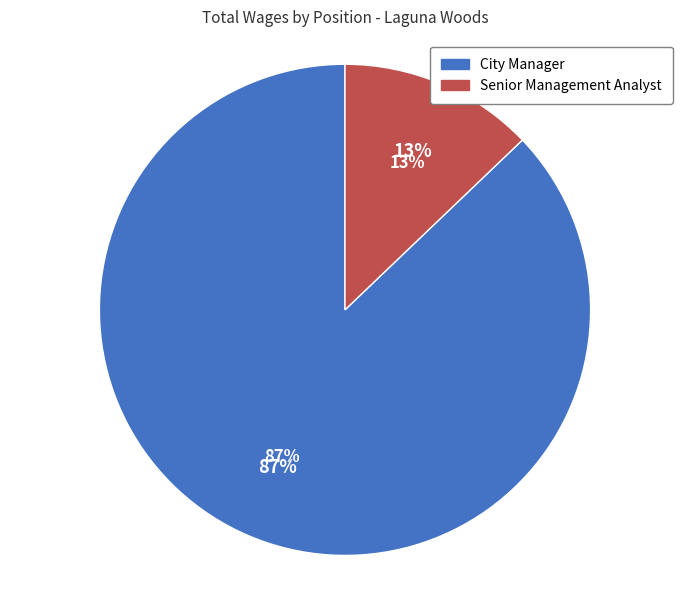

Which has a higher value, City Manager or Senior Management Analyst?

City Manager